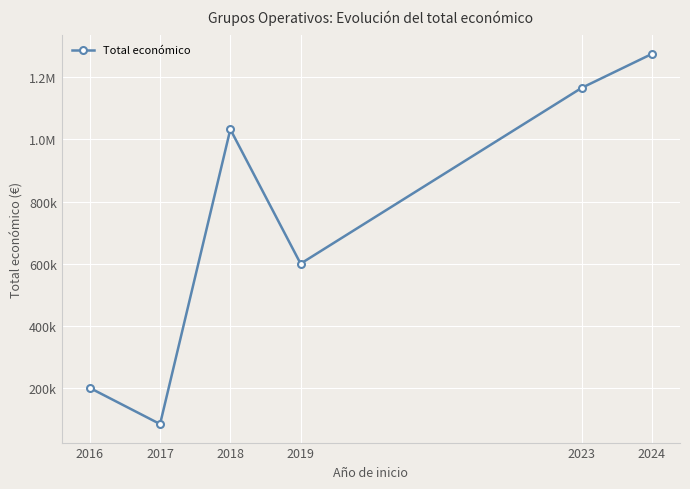

Does the chart have visible grid lines?

Yes